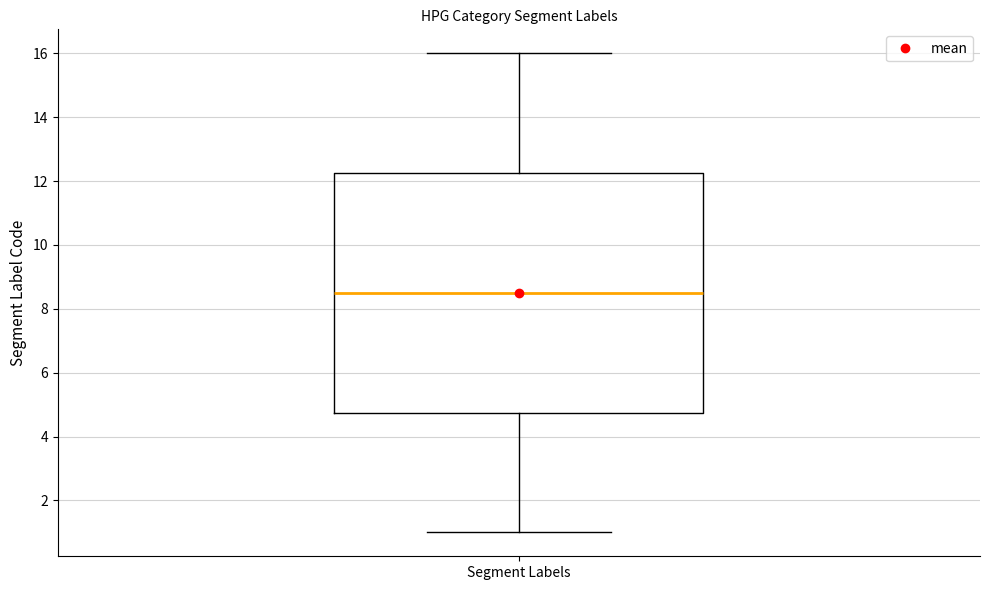

Transcribe this box plot: give where the median line is, the range the box spans, and where the two whiskers end, as read against the y-axis. The values are not printed on the chart, so give them approximately, as read against the axis.

median 8.6, box 4.8 to 12.2, whiskers 1.0 to 16.0